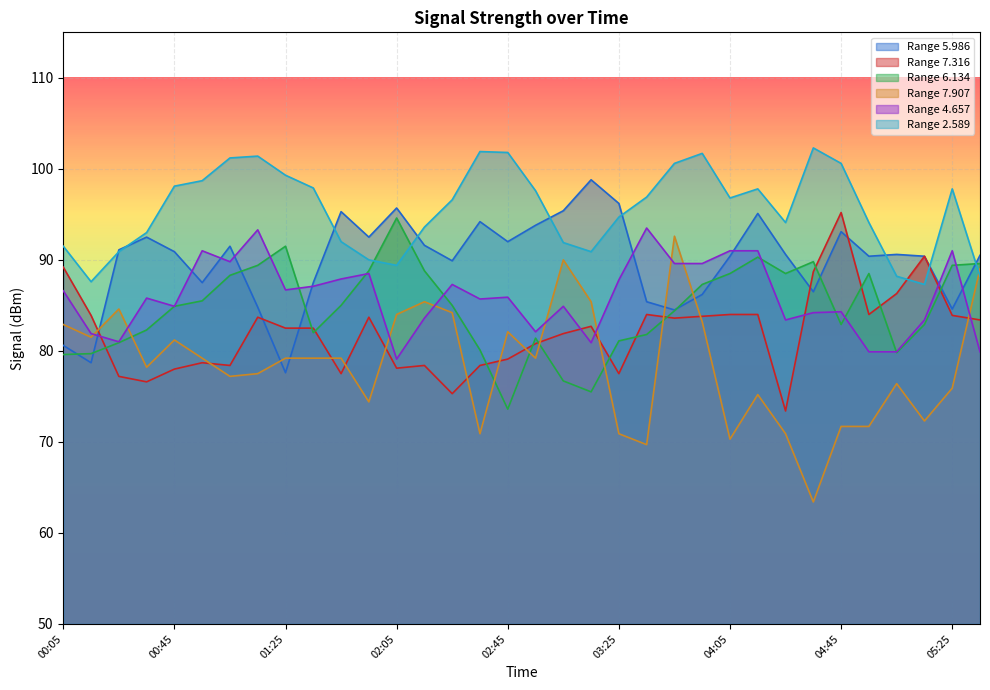

What is the label of the 21st point from the left?

03:25